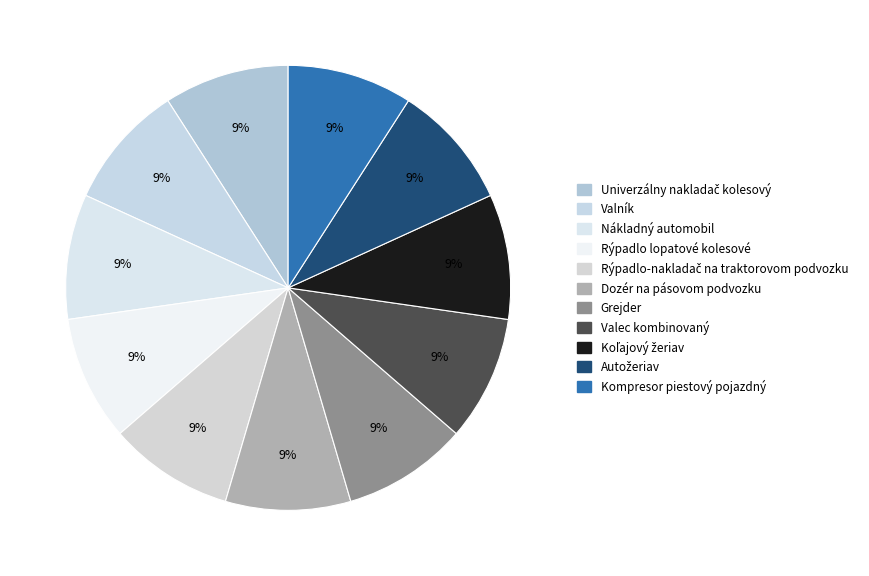

How many segments does this pie chart have?

11